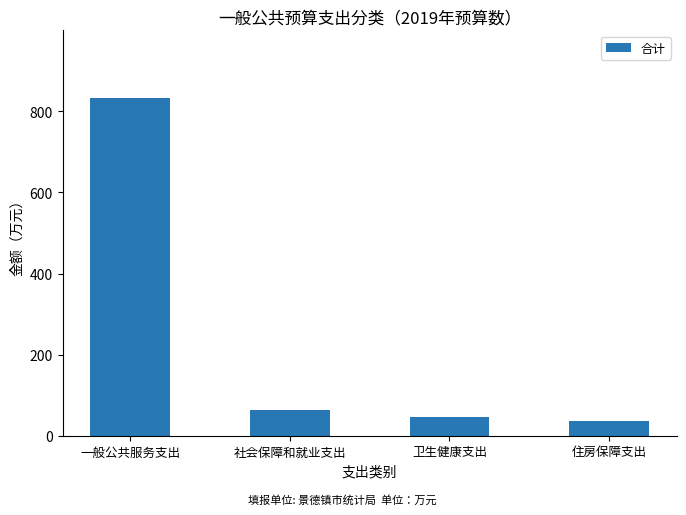

What is the sum of all values?

980.9